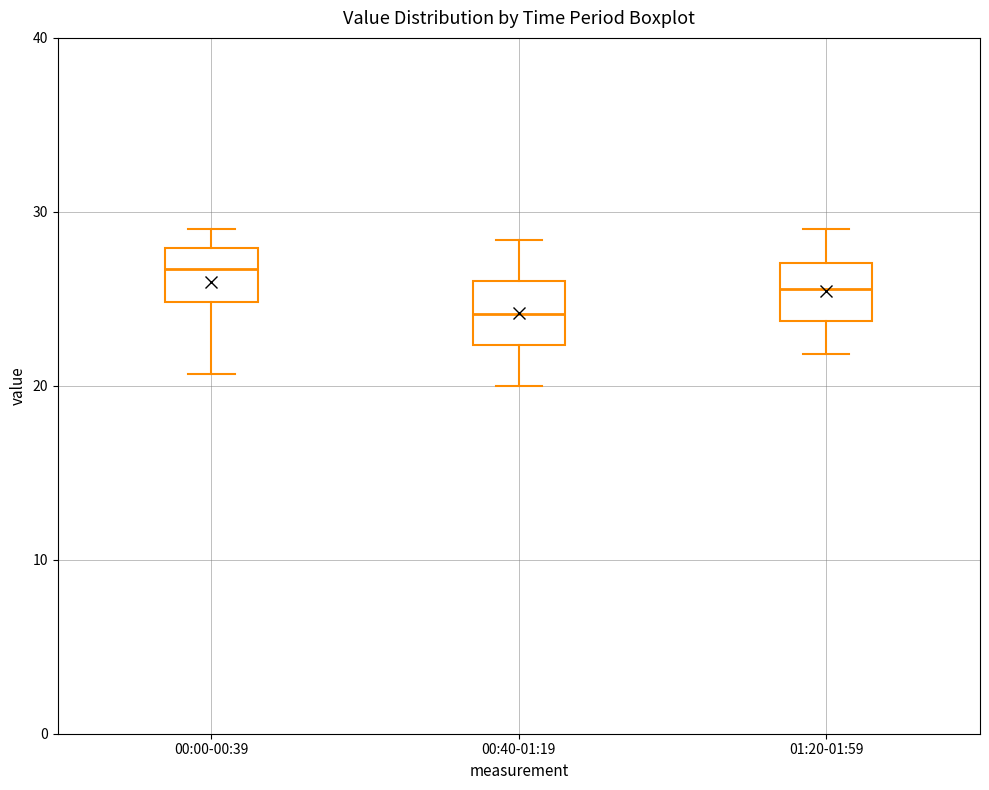

Reading left to right, transcribe this box plot: for each box, give where its median line is, the range the box spans, and where its two whiskers end, as read against the y-axis. The values are not printed on the chart, so give them approximately, as read against the axis.

00:00-00:39: median 27, box 25 to 28, whiskers 21 to 29
00:40-01:19: median 24, box 22 to 26, whiskers 20 to 28
01:20-01:59: median 26, box 24 to 27, whiskers 22 to 29